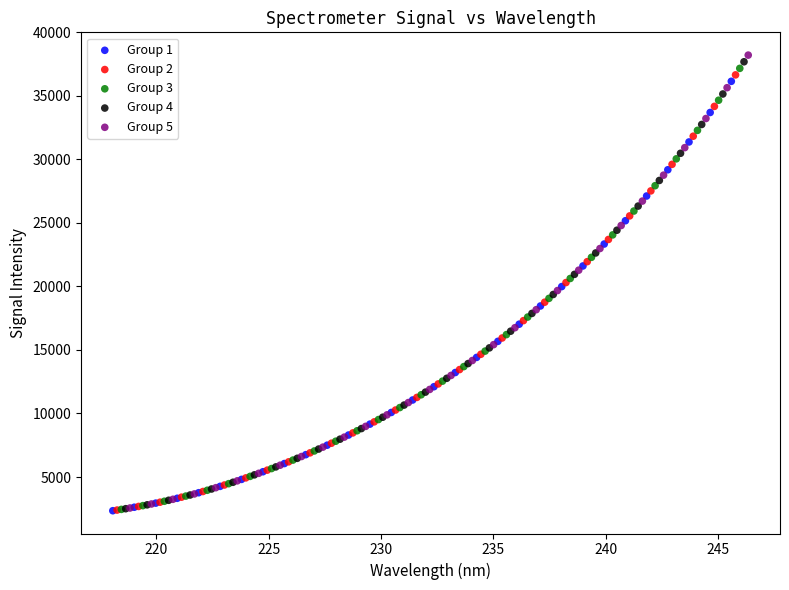

Which series has the widest spread of Y values?

Group 5